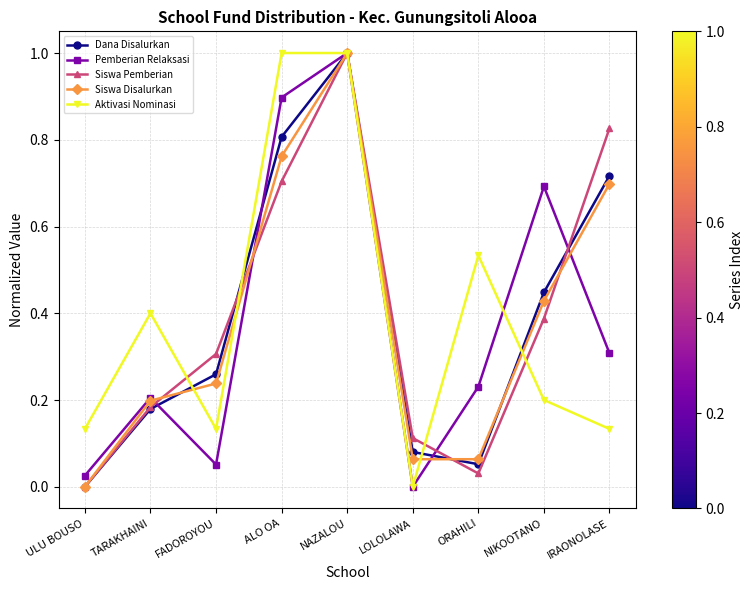

Which category has the lowest value in the Dana Disalurkan series?

ULU BOUSO